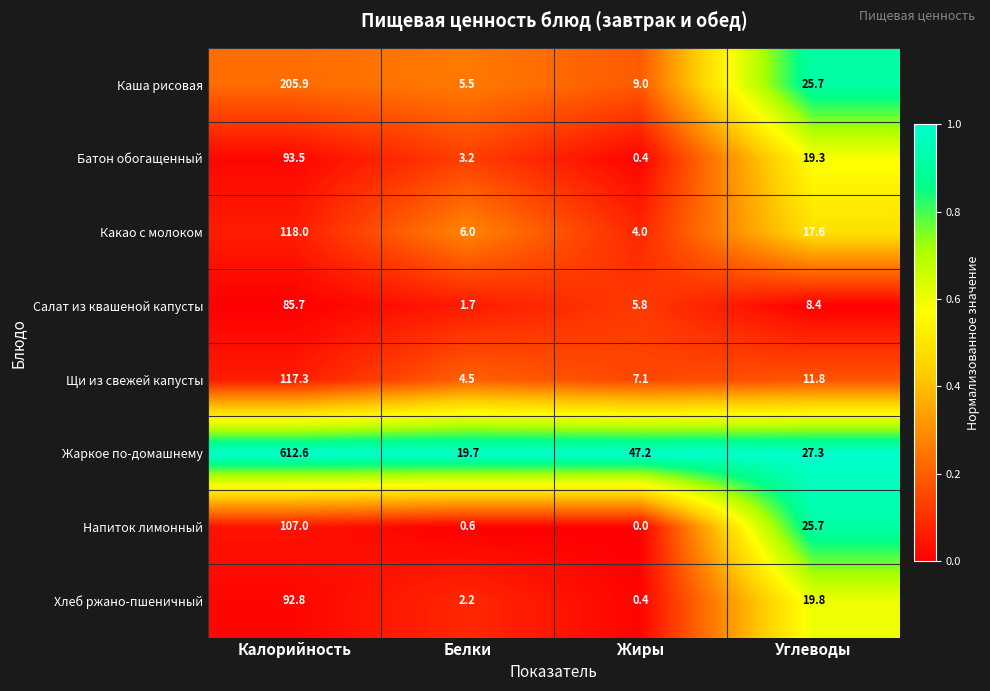

What is the highest value of the Салат из квашеной капусты series?

85.7